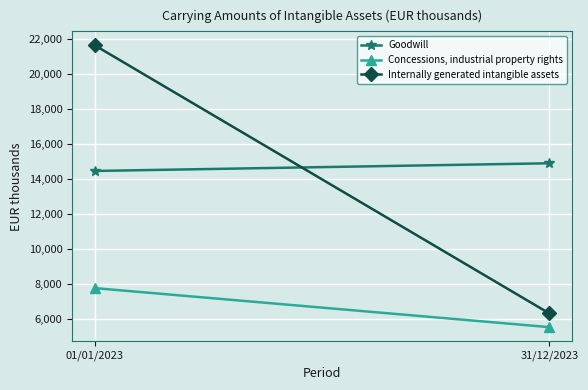

At 01/01/2023, list the series in order from smallest to largest.

Concessions, industrial property rights, Goodwill, Internally generated intangible assets